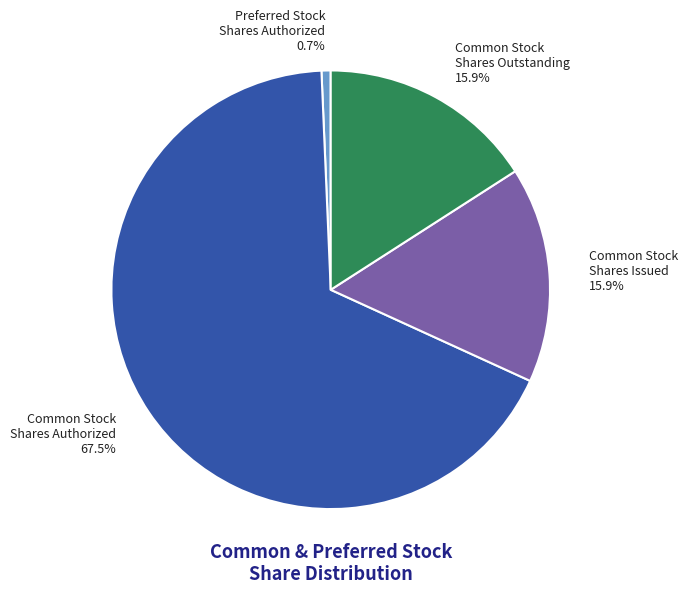

What is the majority slice?

Common Stock Shares Authorized